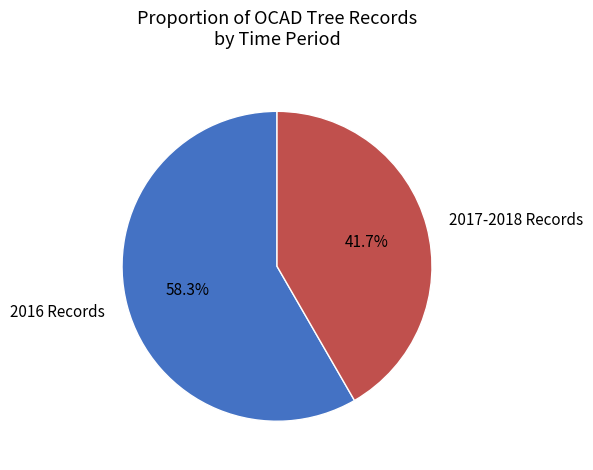

Between 2016 Records and 2017-2018 Records, which is larger?

2016 Records